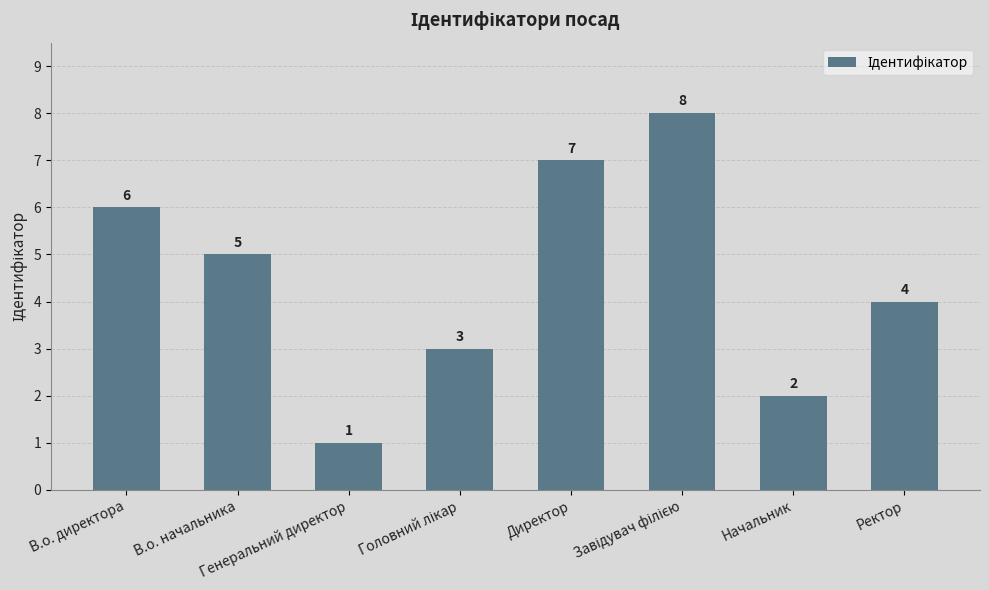

How many values are between 3 and 7?

5